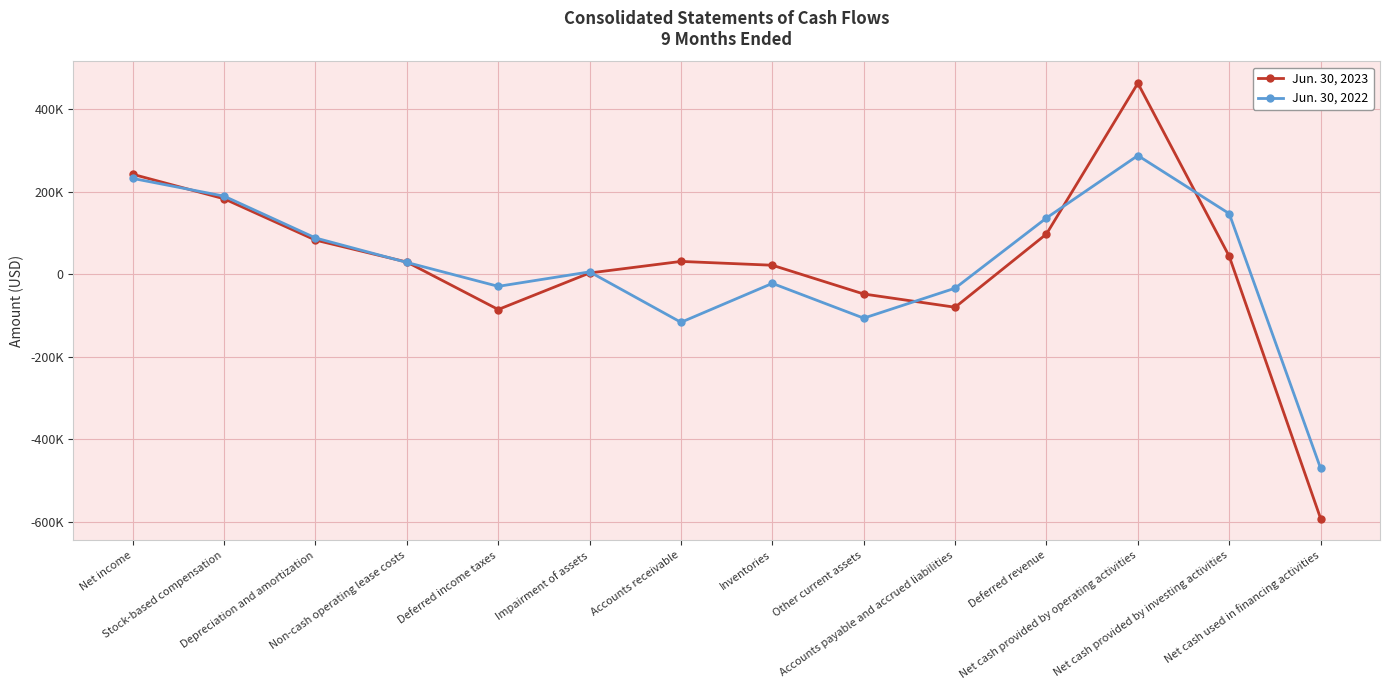

At which label is Jun. 30, 2022 closest to -90986?

Other current assets